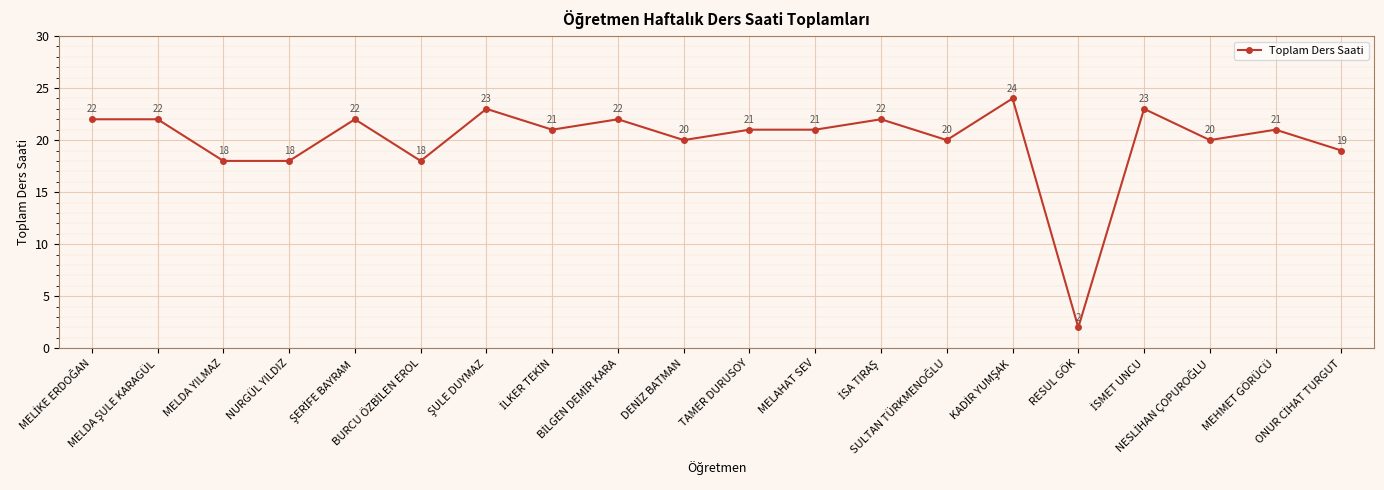

What is the value of the 3rd point from the left?

18